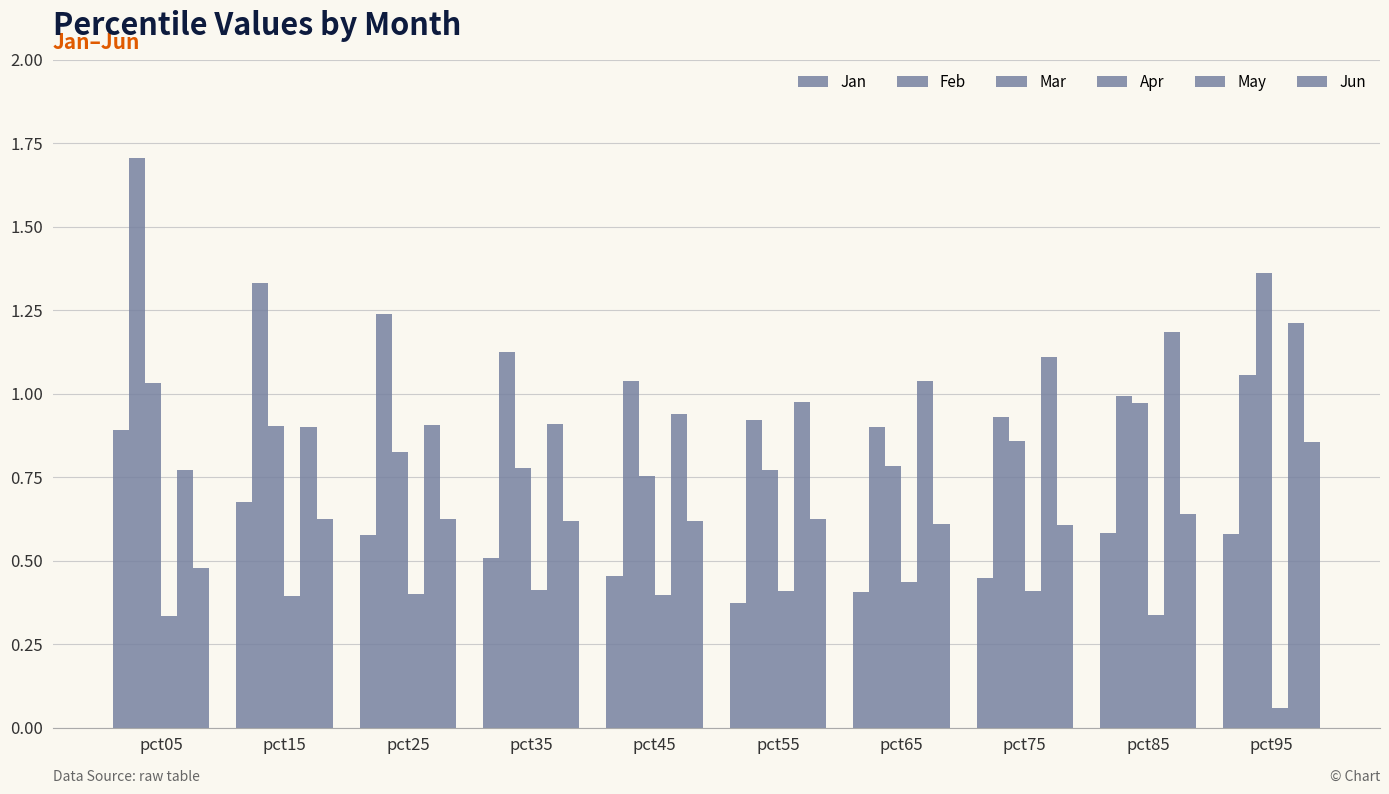

Which series has the widest spread of values?

Feb